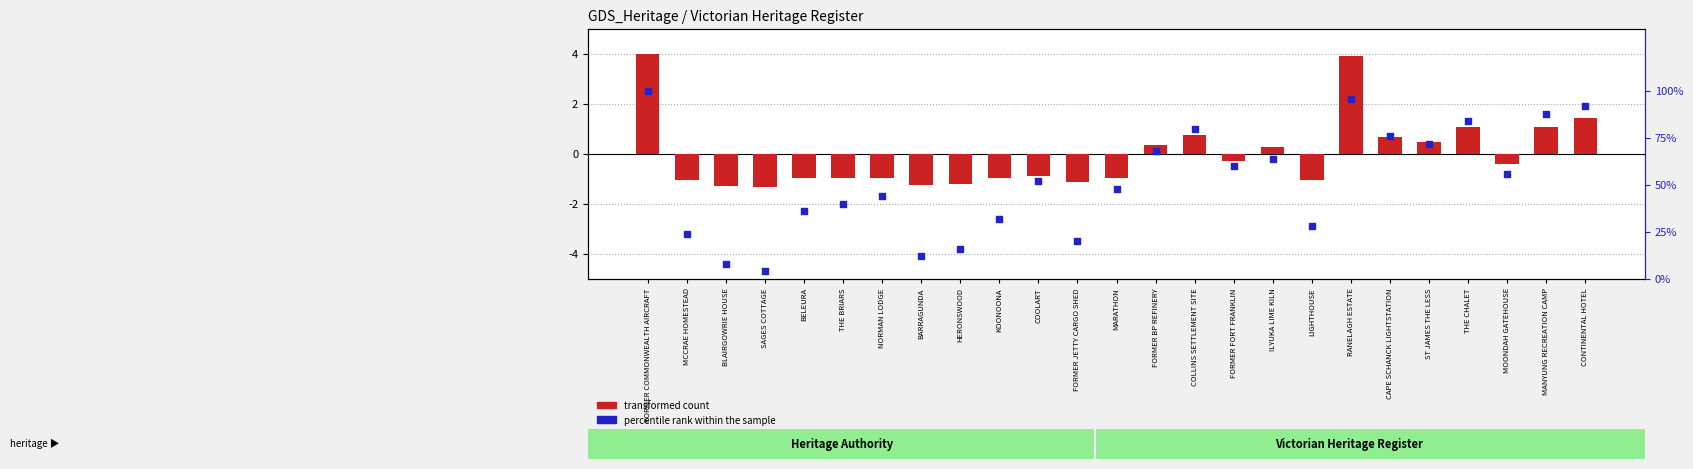

Which series has the widest spread of Y values?

percentile rank within the sample